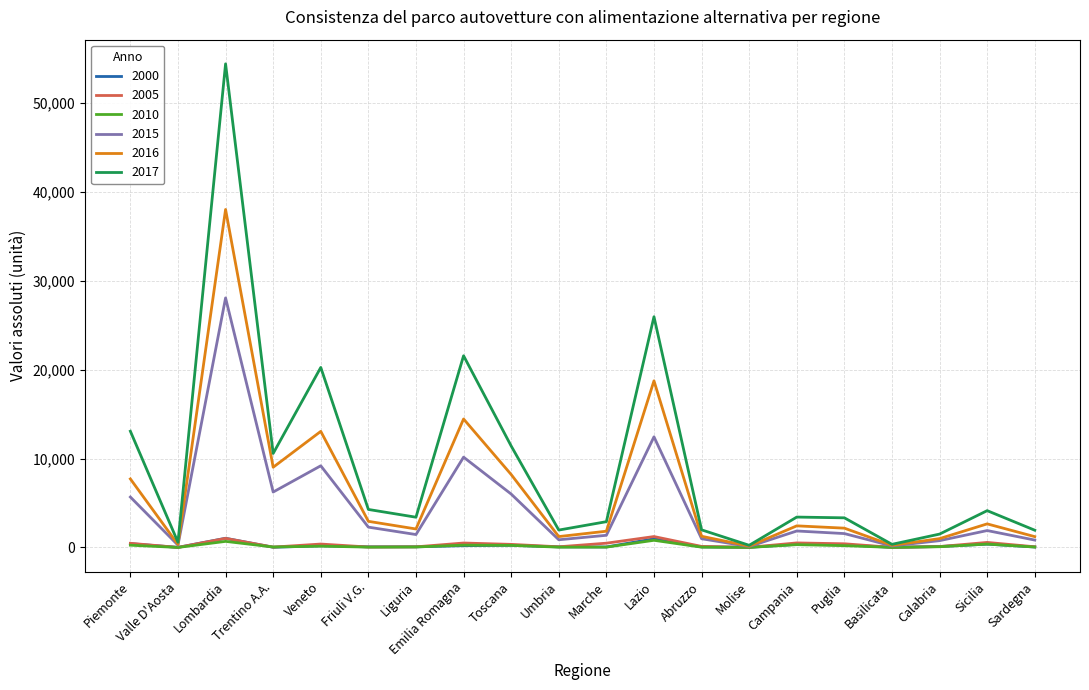

Where does the 2017 series first go above 3421?

Piemonte